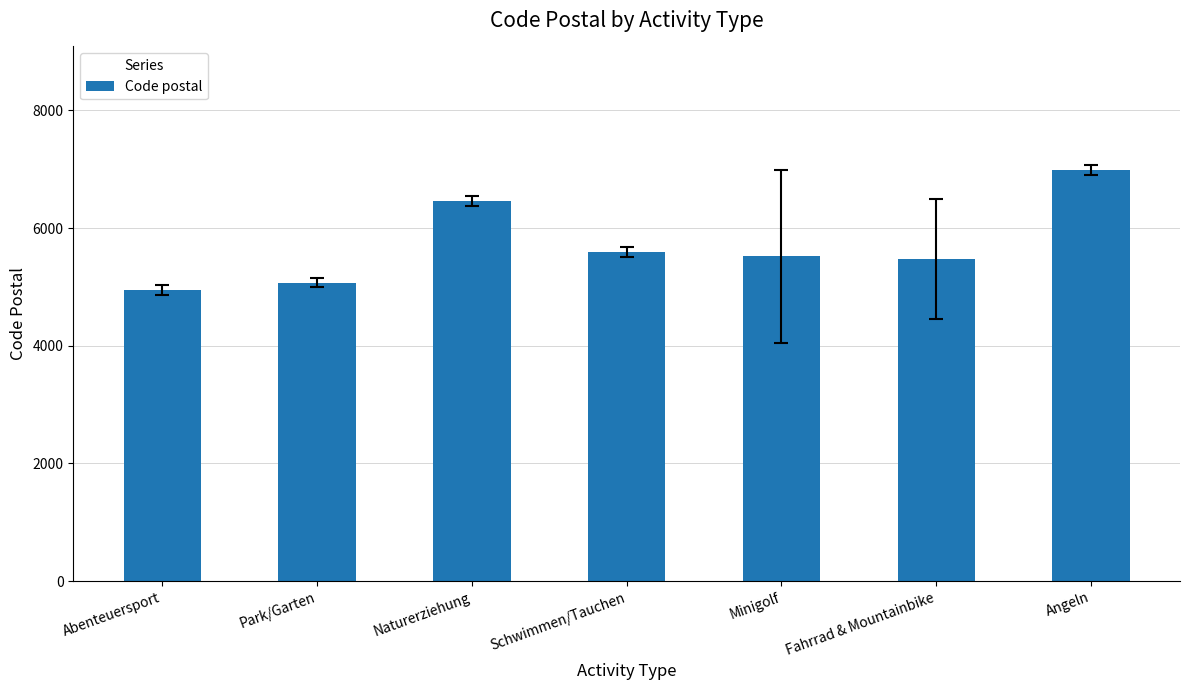

What is the change in value from Schwimmen/Tauchen to Minigolf?

-70.0